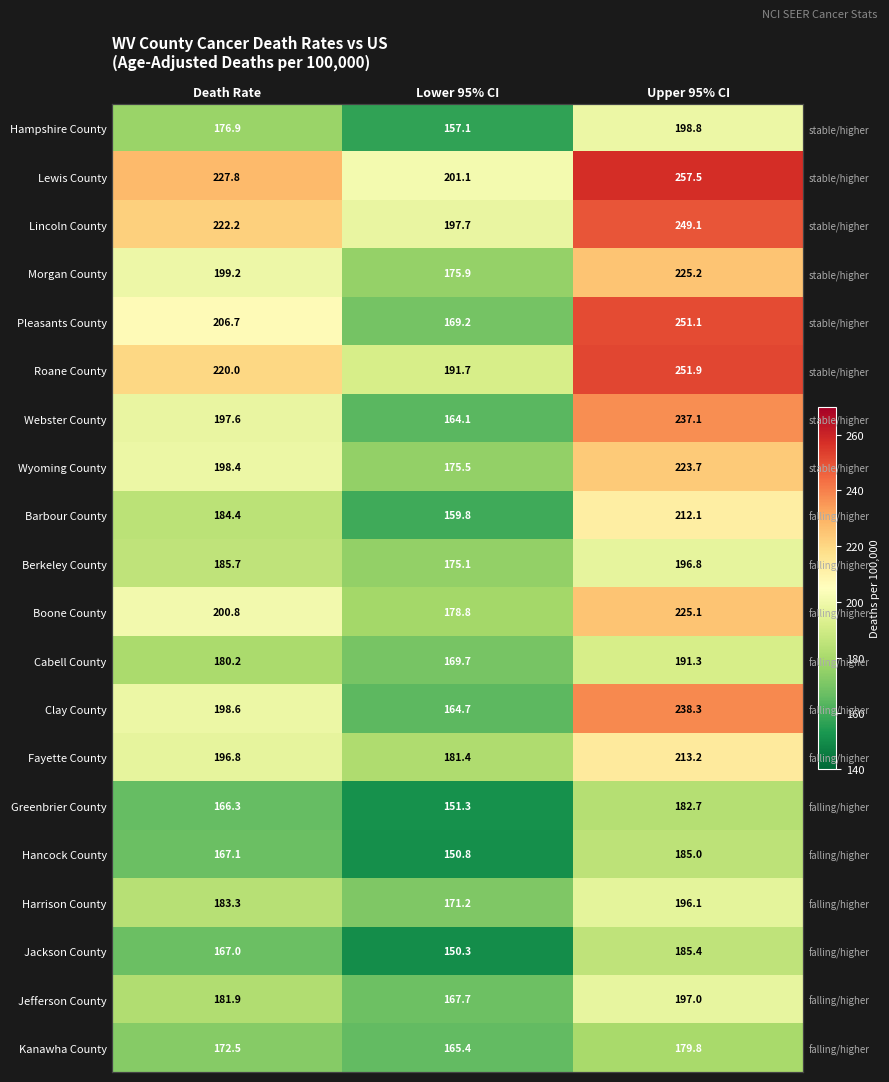

What is the sum of the Barbour County values at Death Rate and Lower 95% CI?

344.2